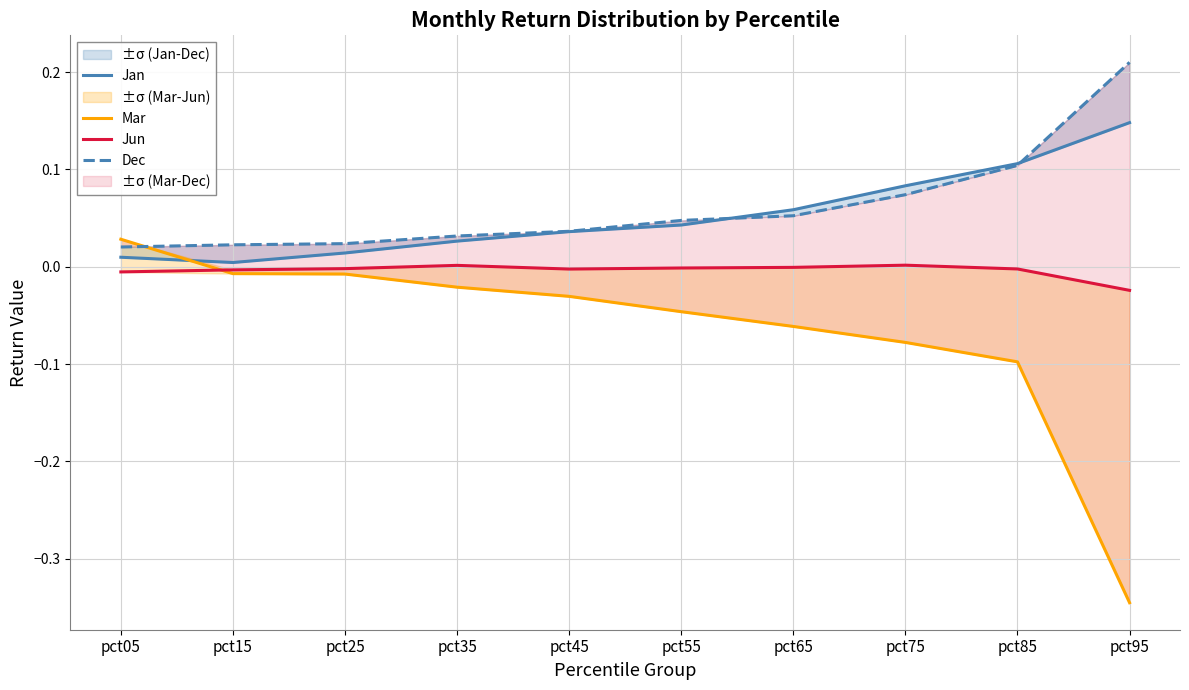

Is it true that Jan equals 0.0 at pct05?

True